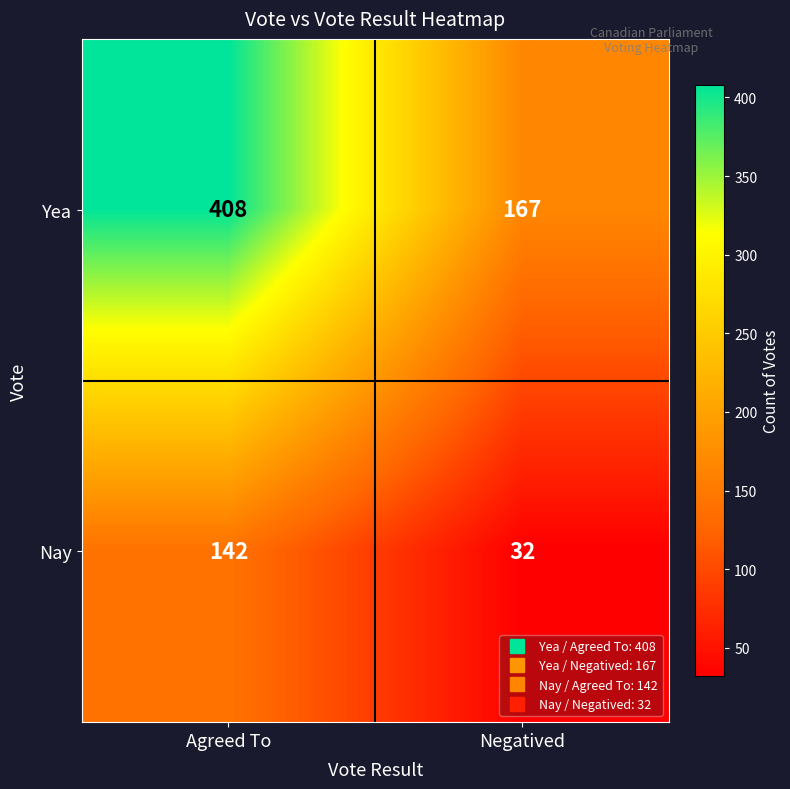

Is it true that Nay equals 43 at Negatived?

False